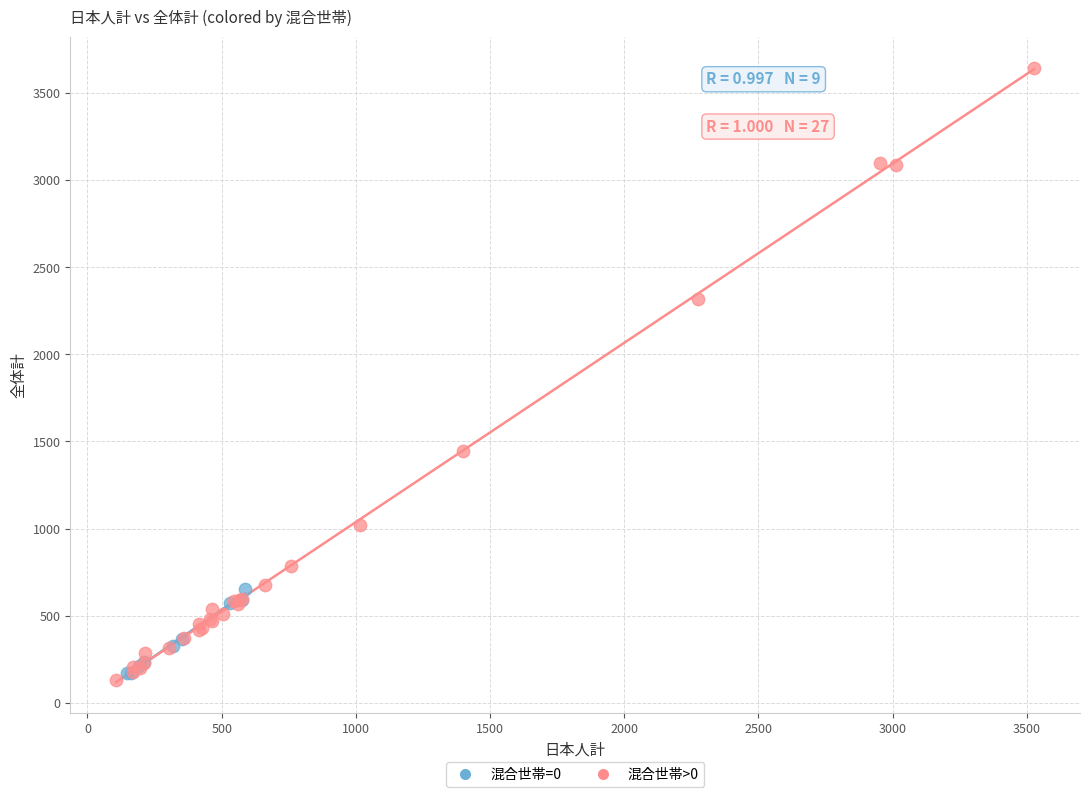

Which series has the widest spread of Y values?

混合世帯>0